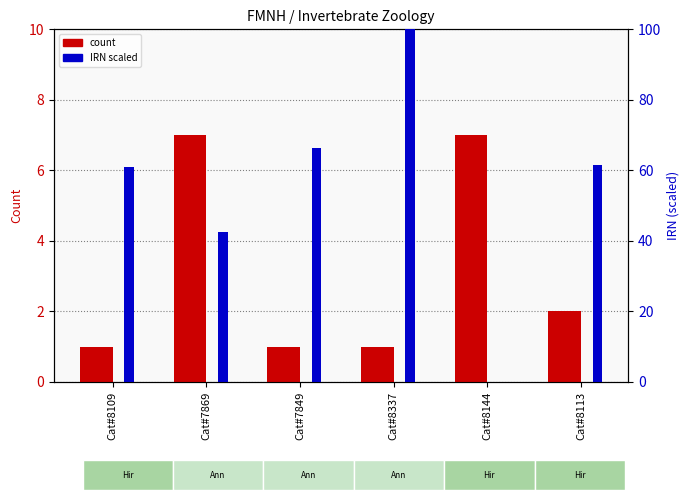

Does the chart contain any negative values?

No